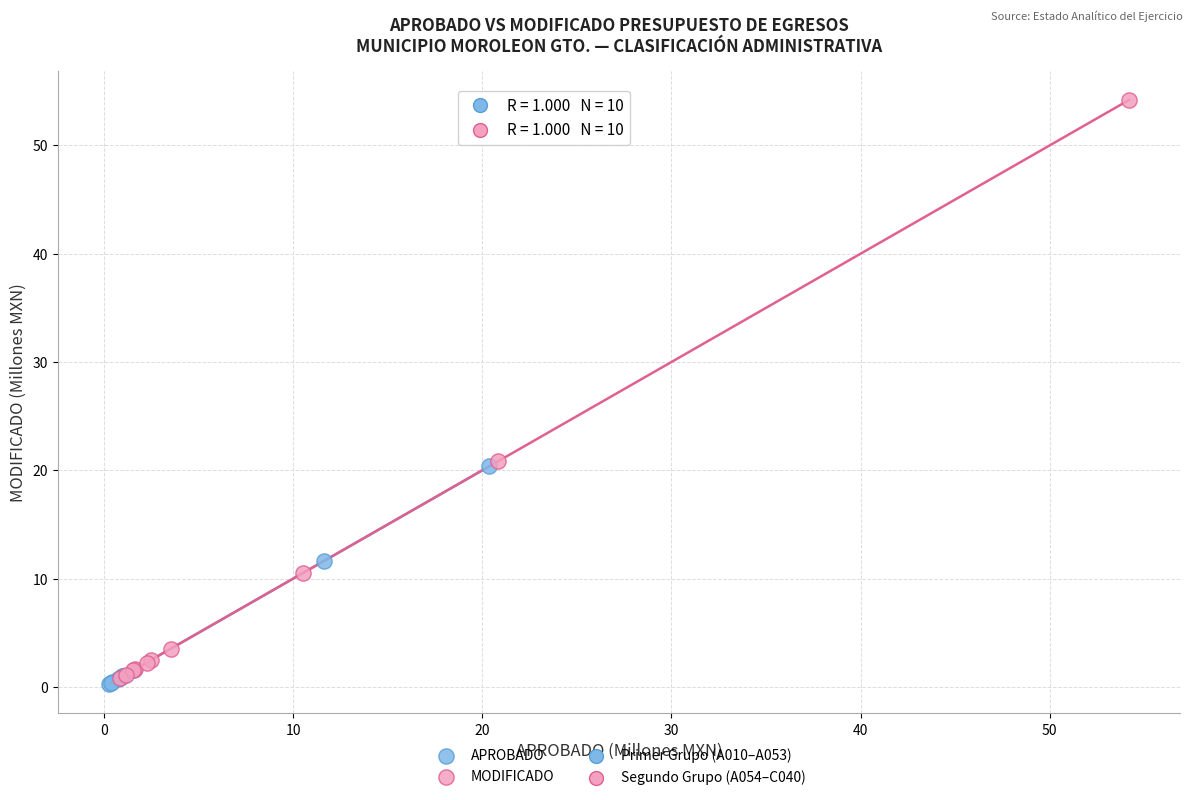

Which series contains the highest Y value?

MODIFICADO